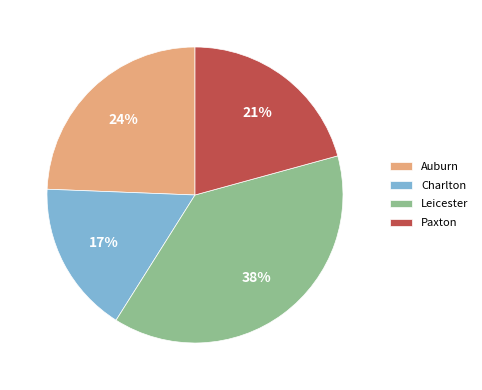

What is the smallest slice in the pie chart?

Charlton